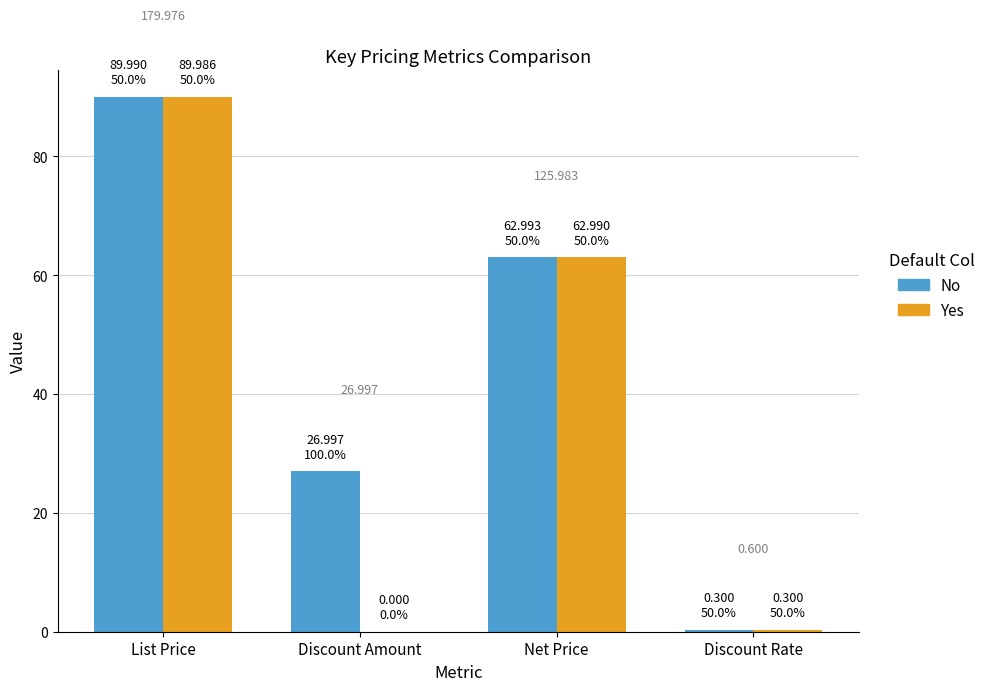

Does the chart contain stacked bars?

No